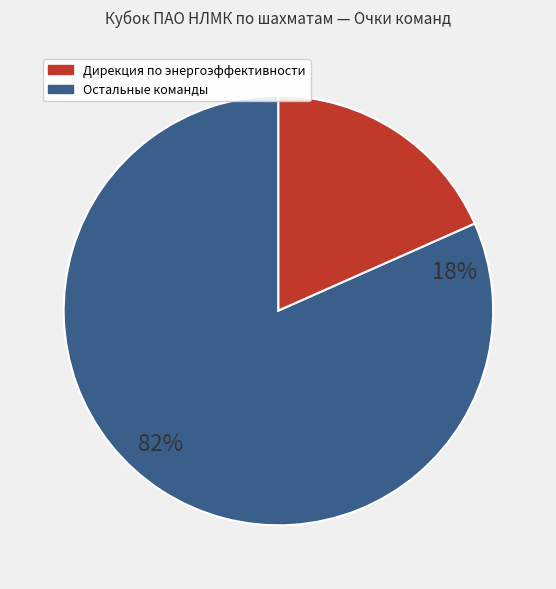

To the nearest percent, what percentage of the pie is Дирекция по энергоэффективности?

18%